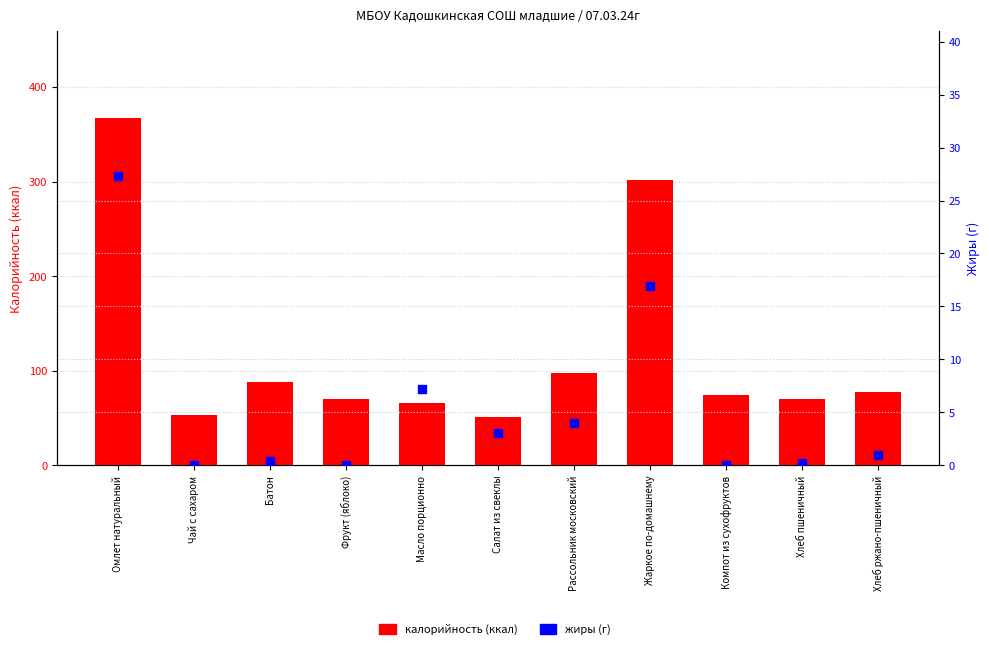

What is the total value across all series at Компот из сухофруктов?

74.6